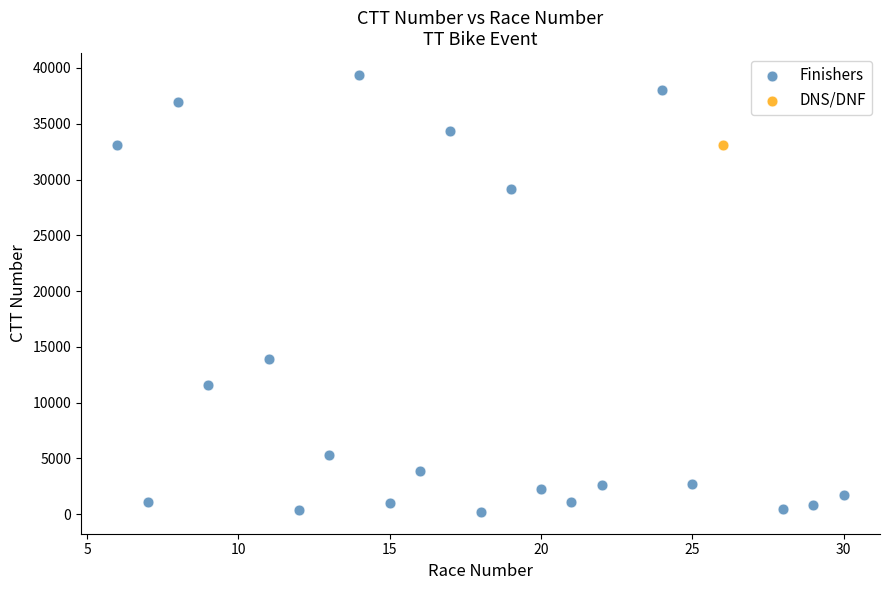

What are all the series names shown in the legend?

Finishers, DNS/DNF